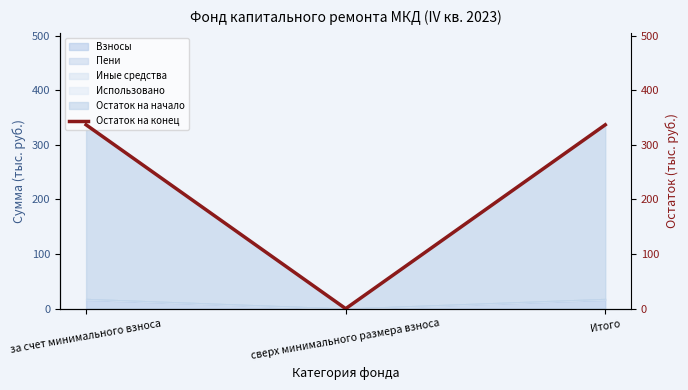

Reading left to right, what are all the values shown in this chart?

336.9	0.0	336.9